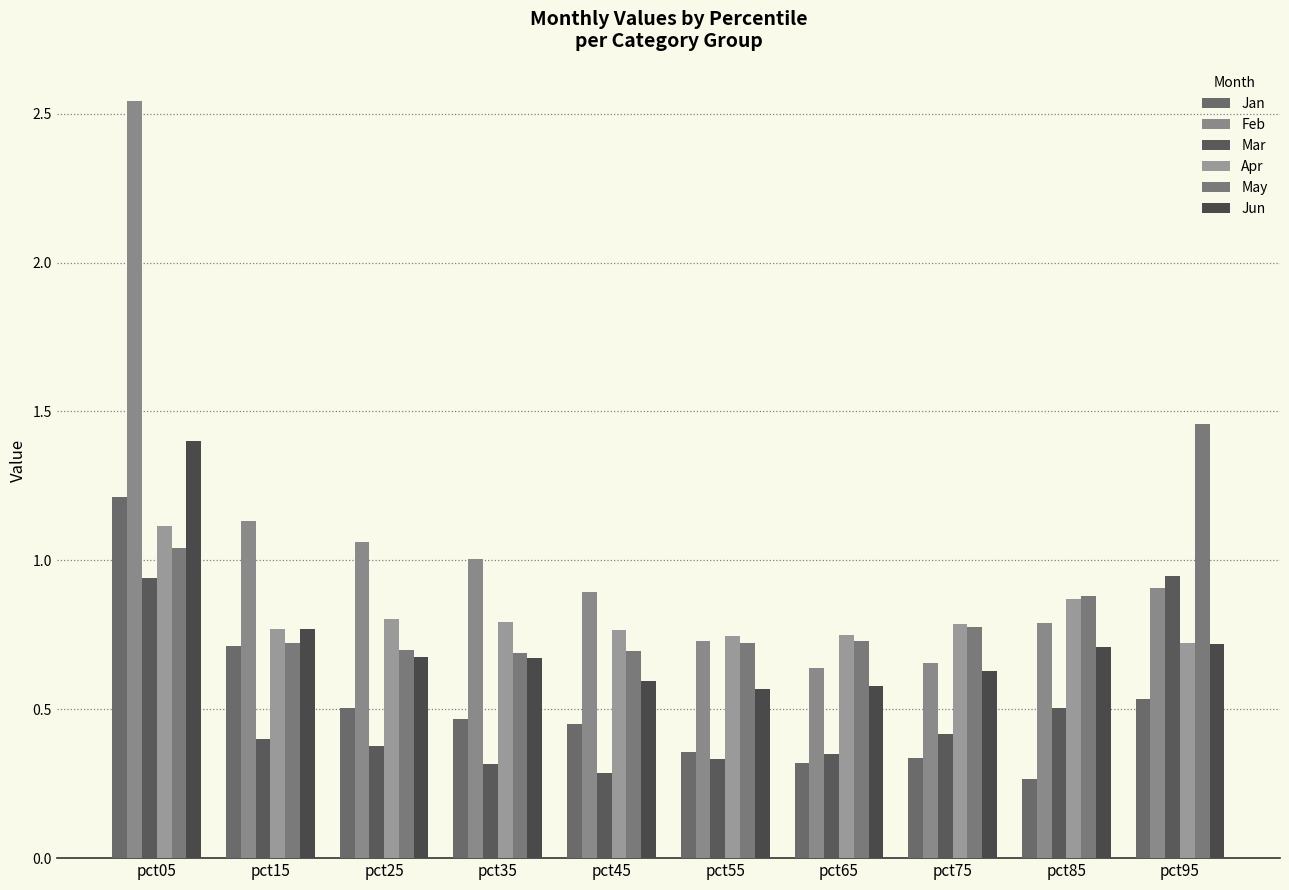

Which label corresponds to the smallest value in the chart?

pct85